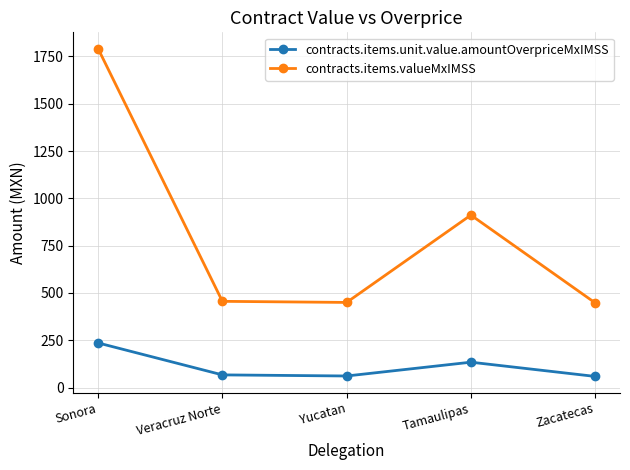

True or false: contracts.items.unit.value.amountOverpriceMxIMSS and contracts.items.valueMxIMSS intersect in this chart.

False